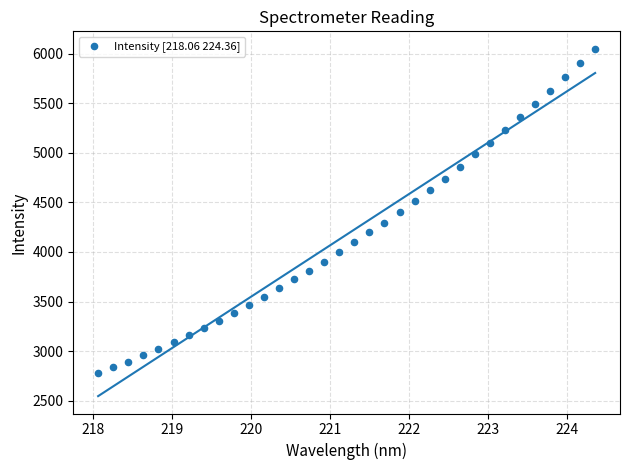

What is the range of X values (max minus min)?

6.3